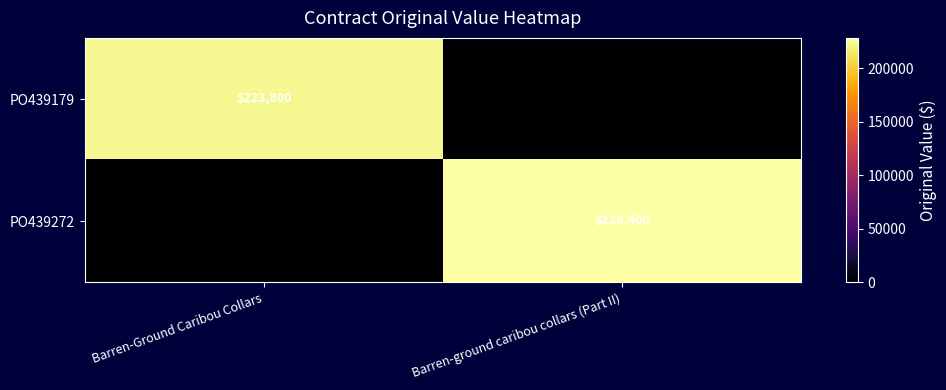

Is the value of PO439179 at Barren-Ground Caribou Collars greater than the value of PO439272 at Barren-ground caribou collars (Part II)?

No